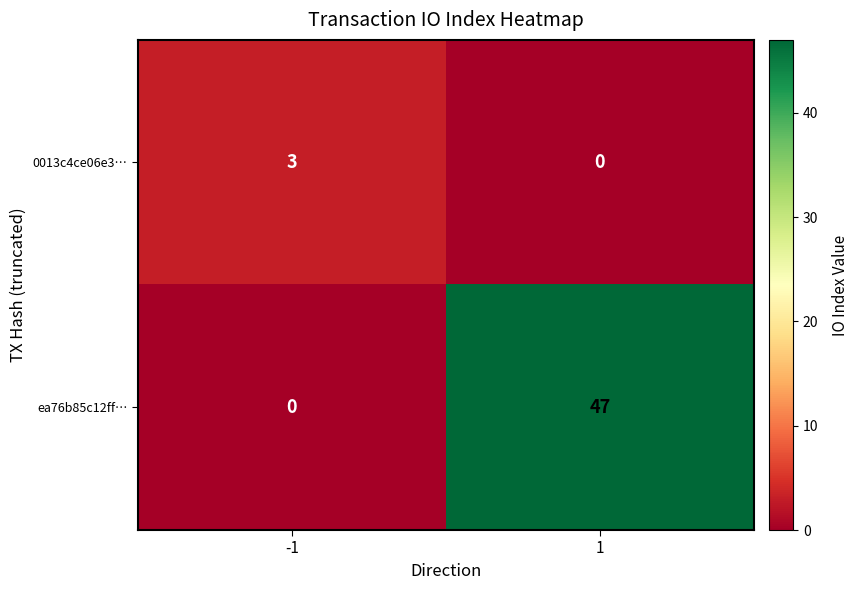

What is the spread (max minus min) of values at -1?

3